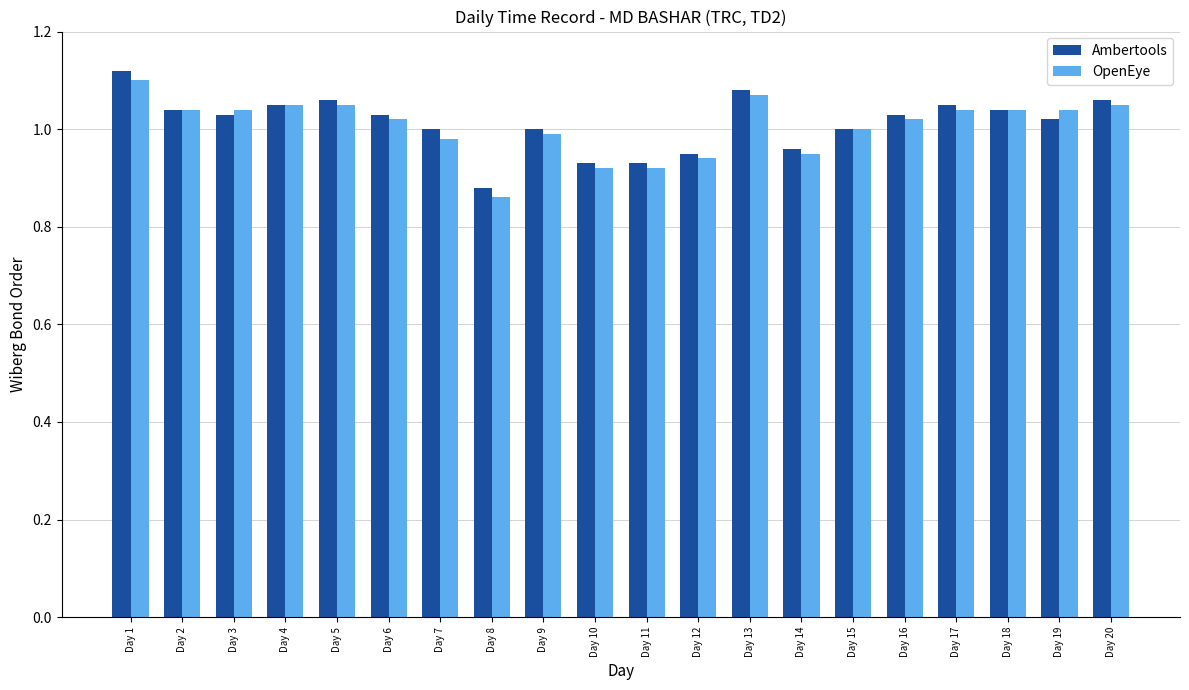

Rank the series by their maximum value, from lowest to highest.

OpenEye, Ambertools